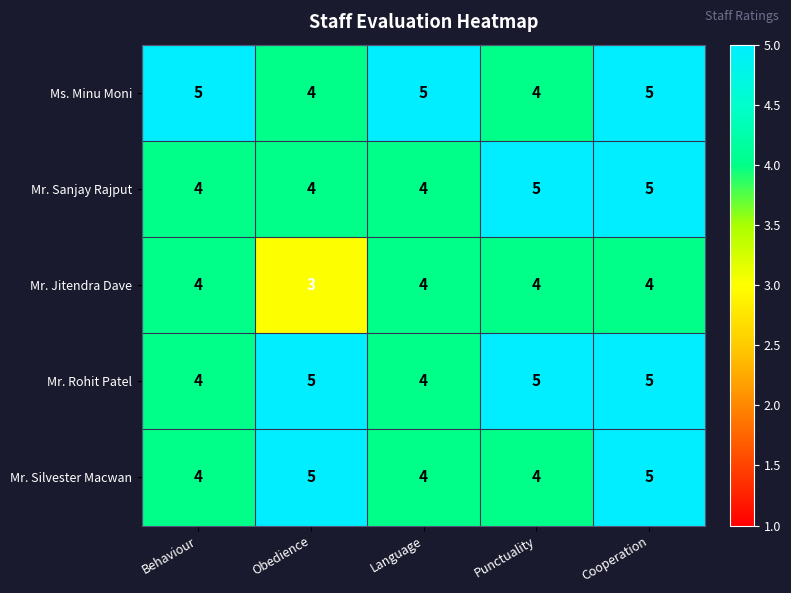

Reading left to right, transcribe all the data shown in this chart.

Ms. Minu Moni: Behaviour=5	Obedience=4	Language=5	Punctuality=4	Cooperation=5
Mr. Sanjay Rajput: Behaviour=4	Obedience=4	Language=4	Punctuality=5	Cooperation=5
Mr. Jitendra Dave: Behaviour=4	Obedience=3	Language=4	Punctuality=4	Cooperation=4
Mr. Rohit Patel: Behaviour=4	Obedience=5	Language=4	Punctuality=5	Cooperation=5
Mr. Silvester Macwan: Behaviour=4	Obedience=5	Language=4	Punctuality=4	Cooperation=5